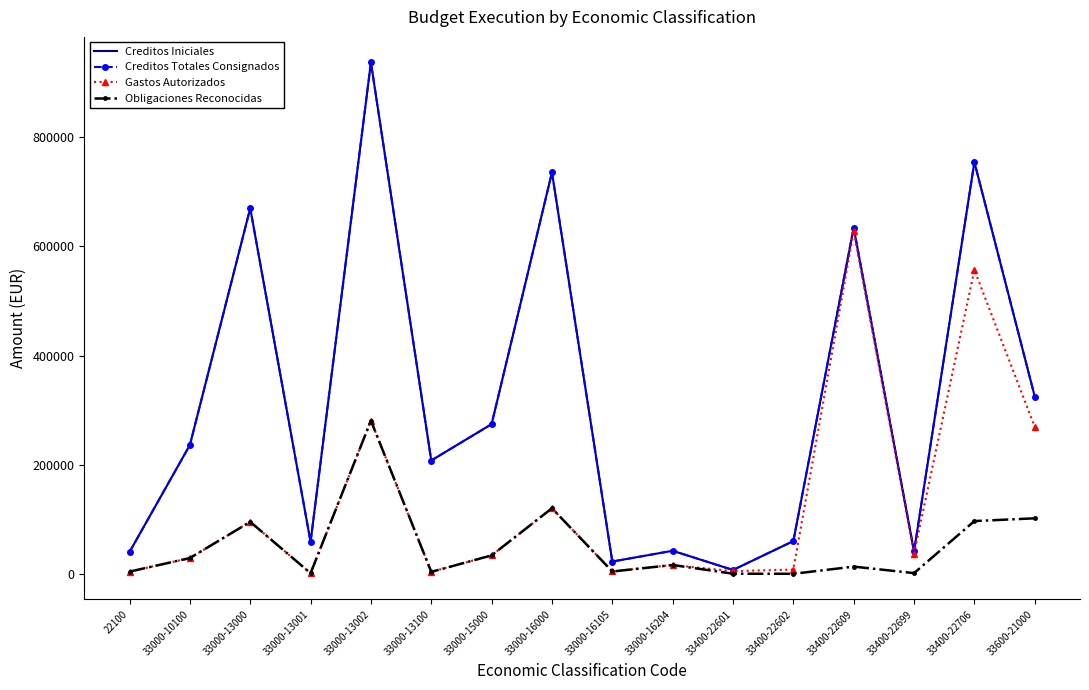

True or false: Creditos Totales Consignados has a value of 634321.9 at 33400-22609.

True